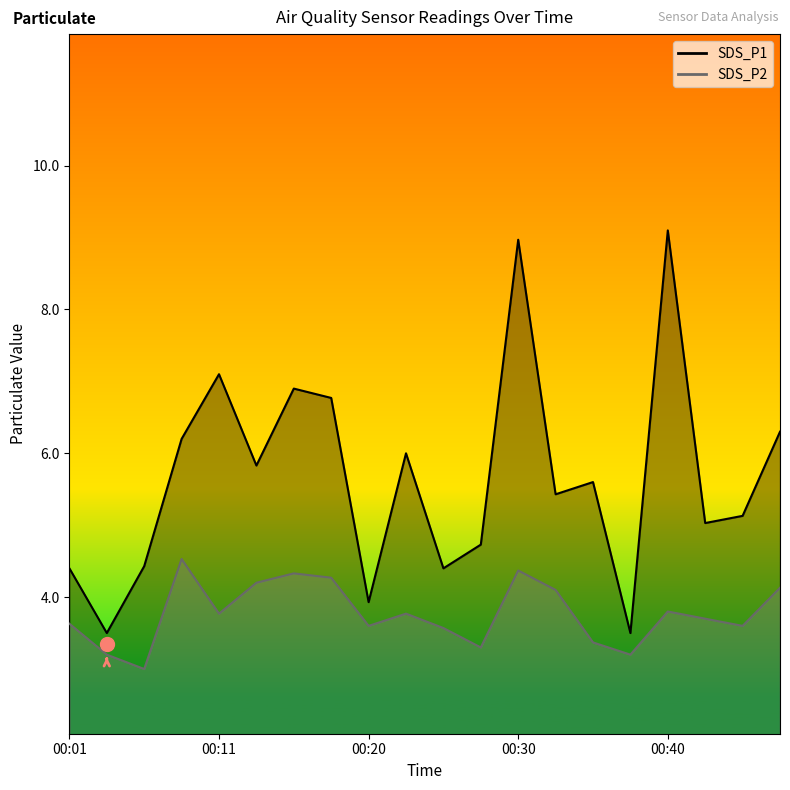

How many distinct data groups are displayed?

2